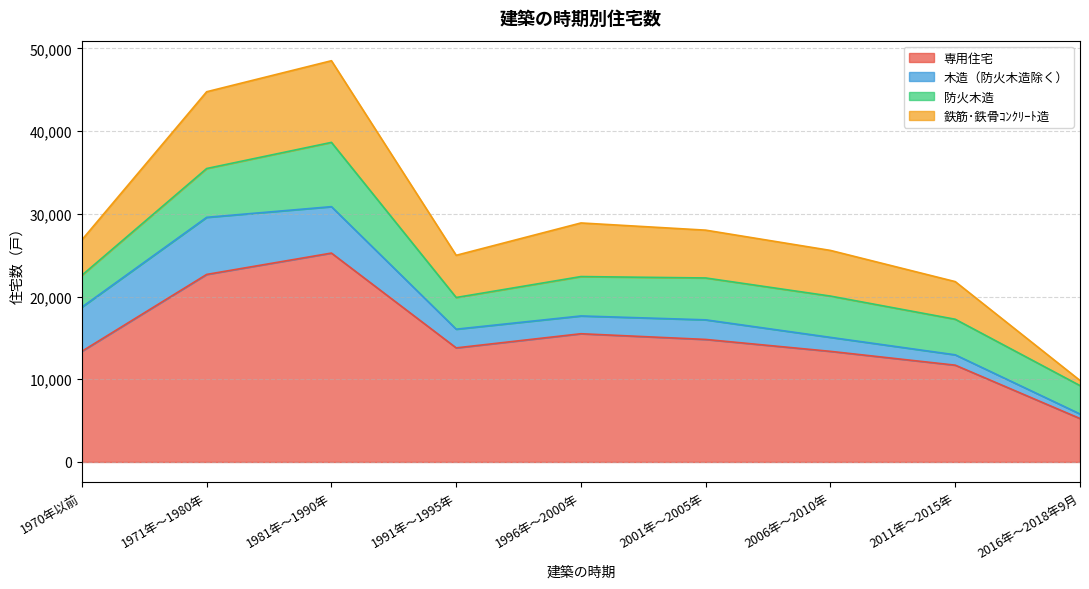

What position from the left is 1991年～1995年?

4